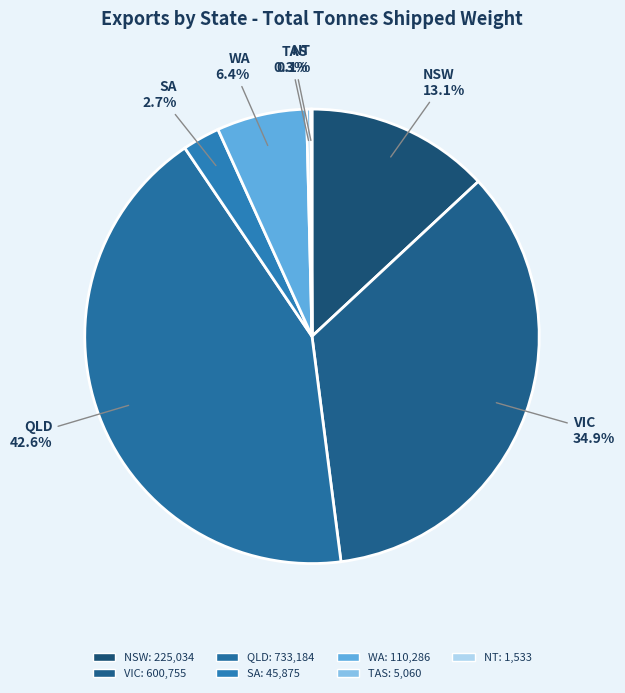

Between VIC and QLD, which is larger?

QLD